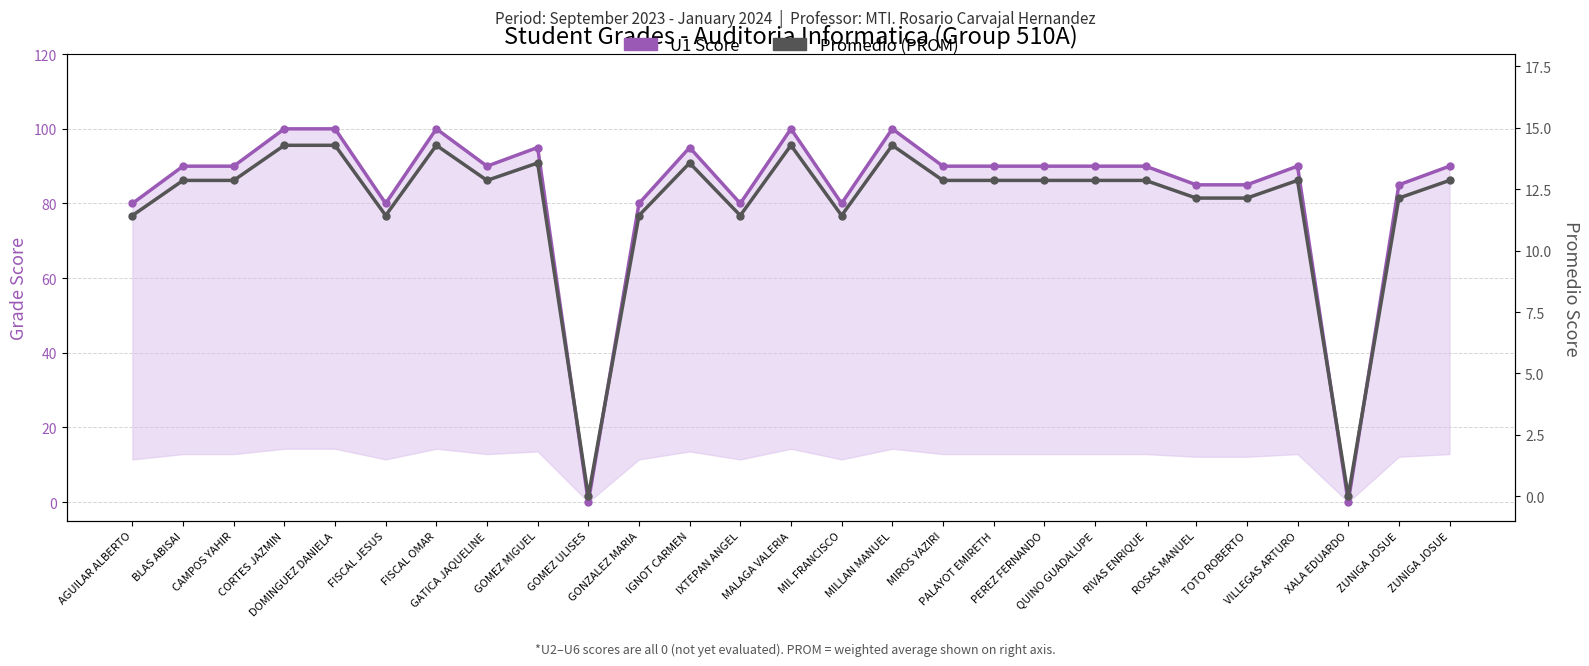

Rank the series by their average value, from lowest to highest.

Promedio (PROM), U1 Score